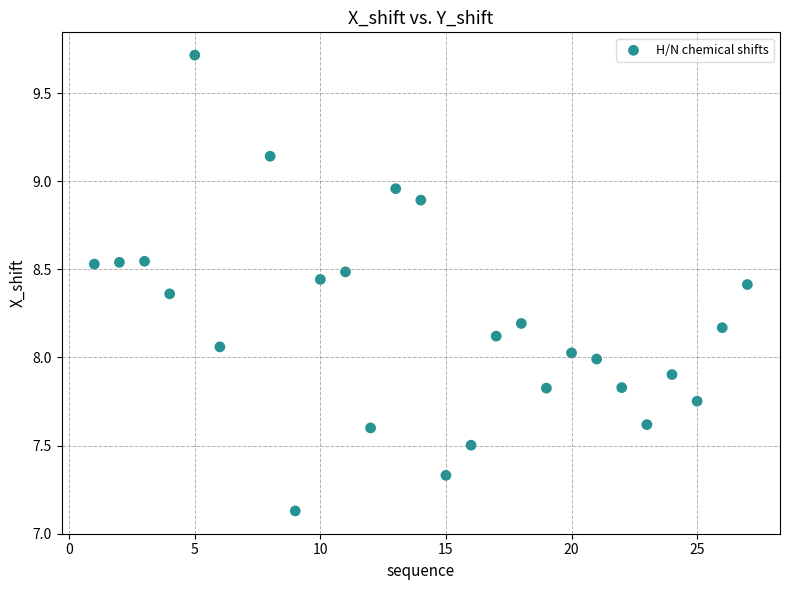

What is the range of X values (max minus min)?

26.0